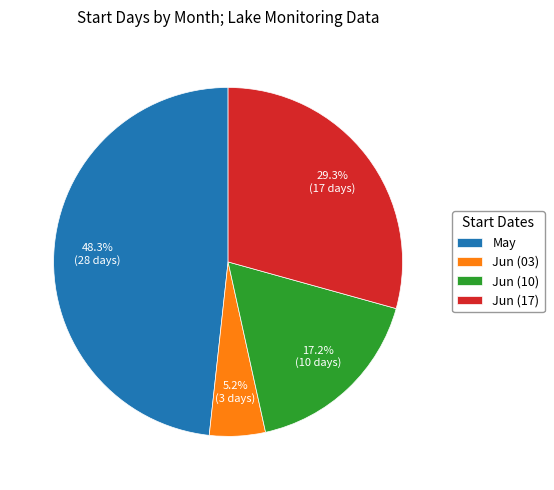

Do Jun (10) and Jun (17) together represent more than half of the pie?

No